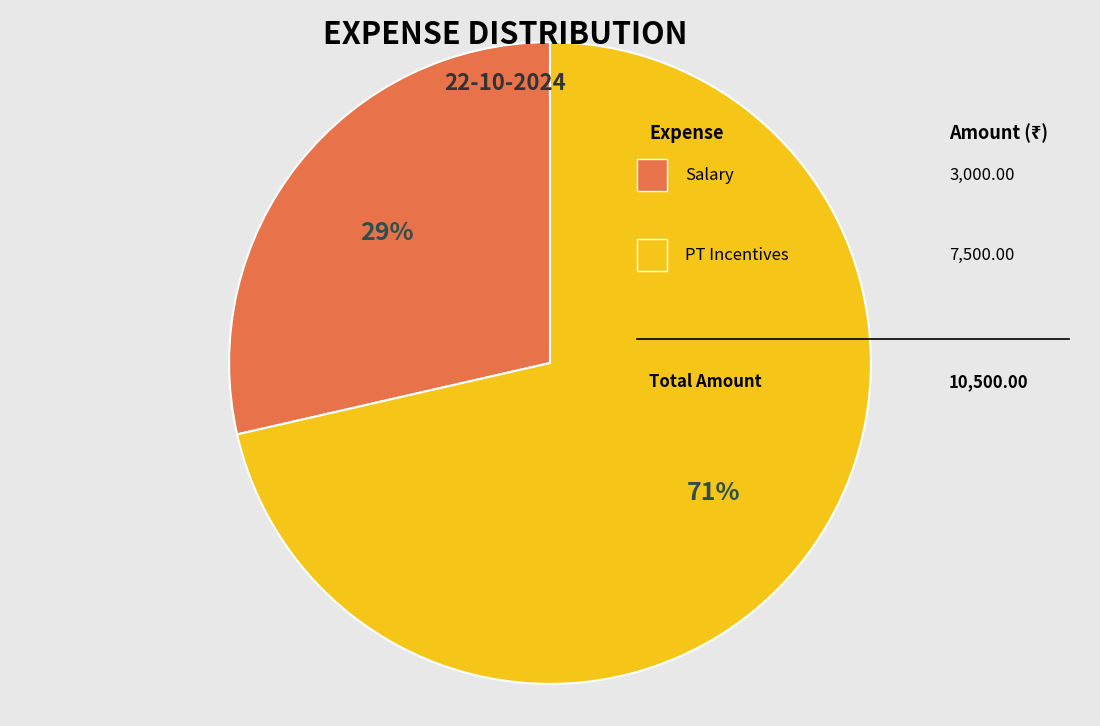

Count the number of slices in the pie.

2